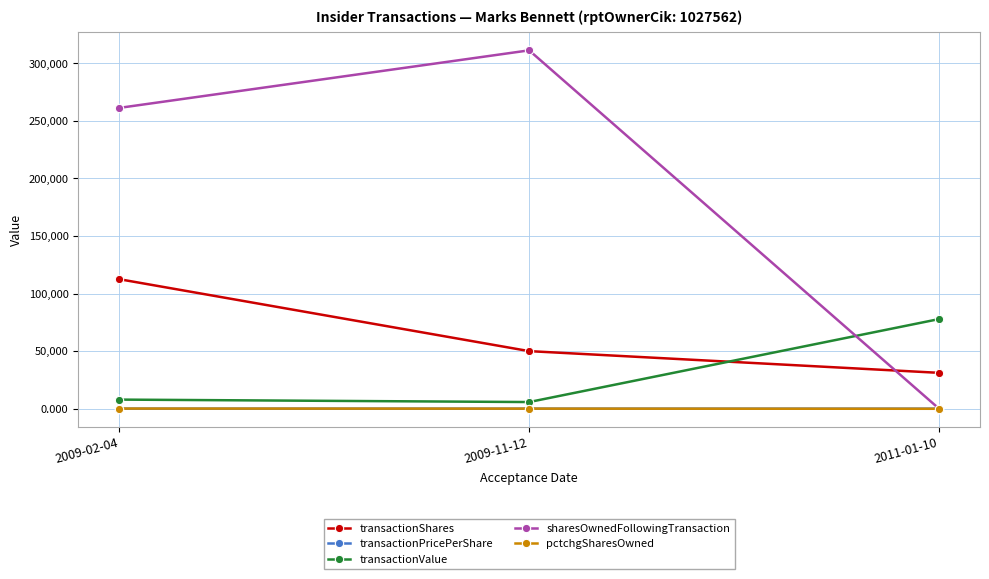

Count the number of data series in this chart.

5